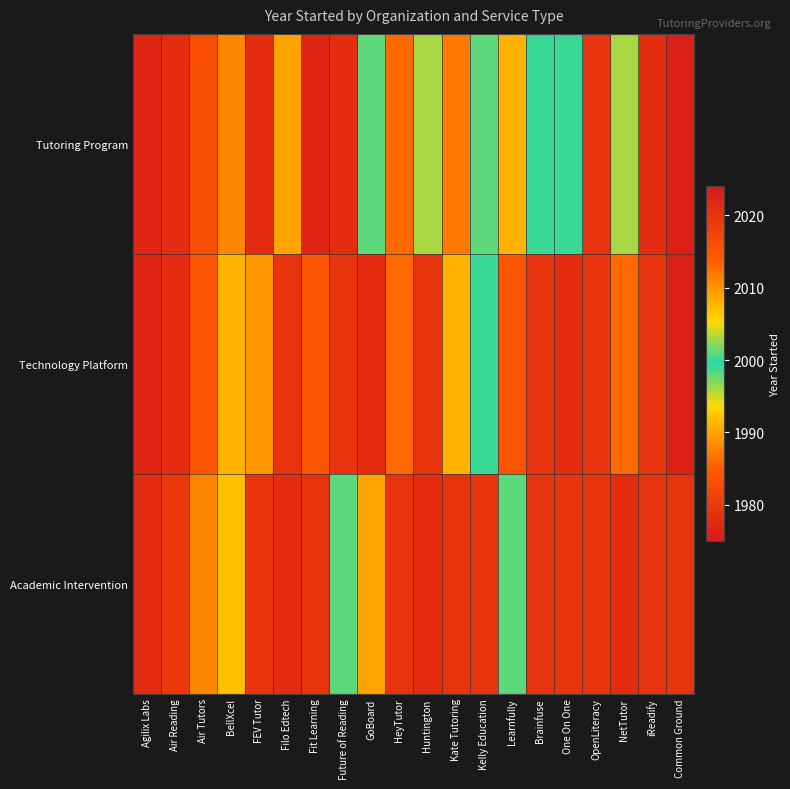

What is the difference between the highest and lowest values at Kate Tutoring?

12